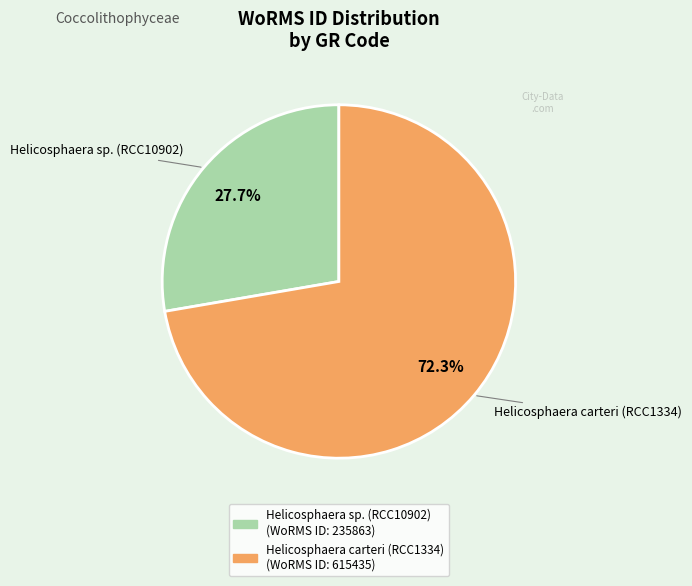

What is the ratio of the value at Helicosphaera carteri (RCC1334) to the value at Helicosphaera sp. (RCC10902)?

2.6